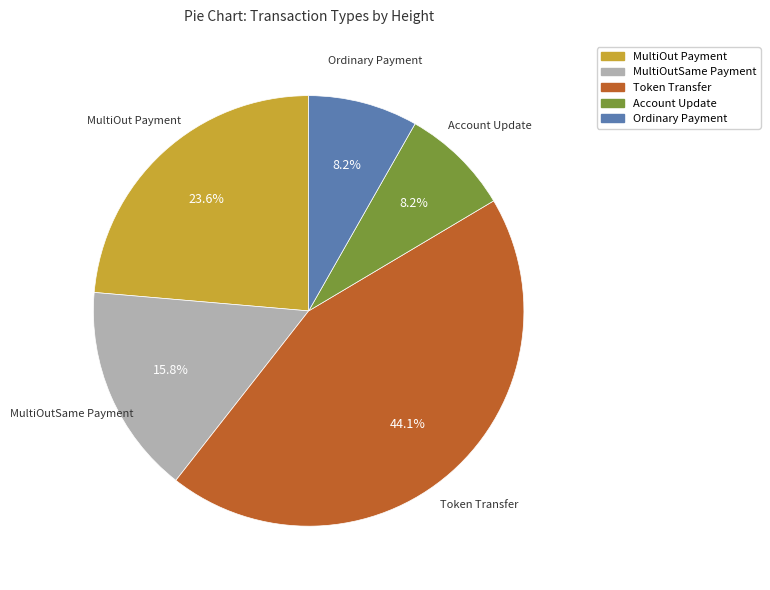

Which slice is the largest?

Token Transfer